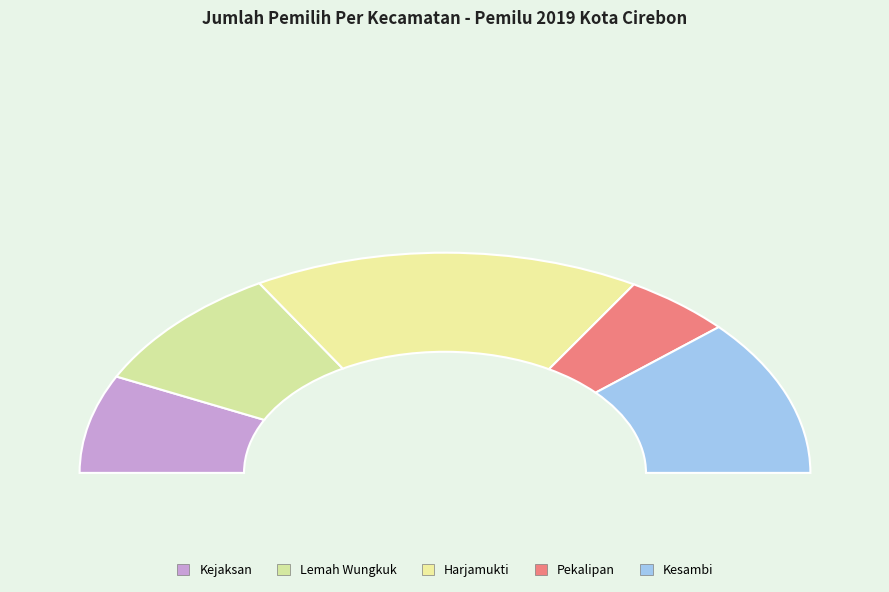

Rank the categories by value from highest to lowest.

Harjamukti, Kesambi, Lemah Wungkuk, Kejaksan, Pekalipan